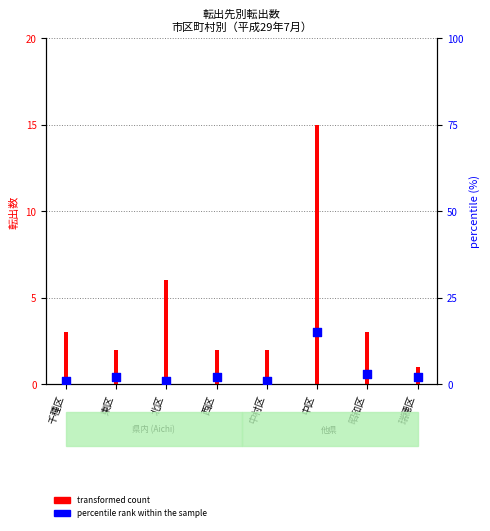

Between 西区 and 瑞穂区, which is larger?

西区